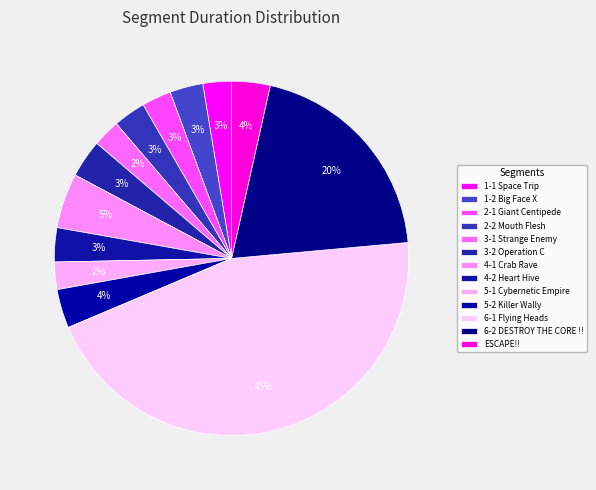

Count the number of slices in the pie.

13